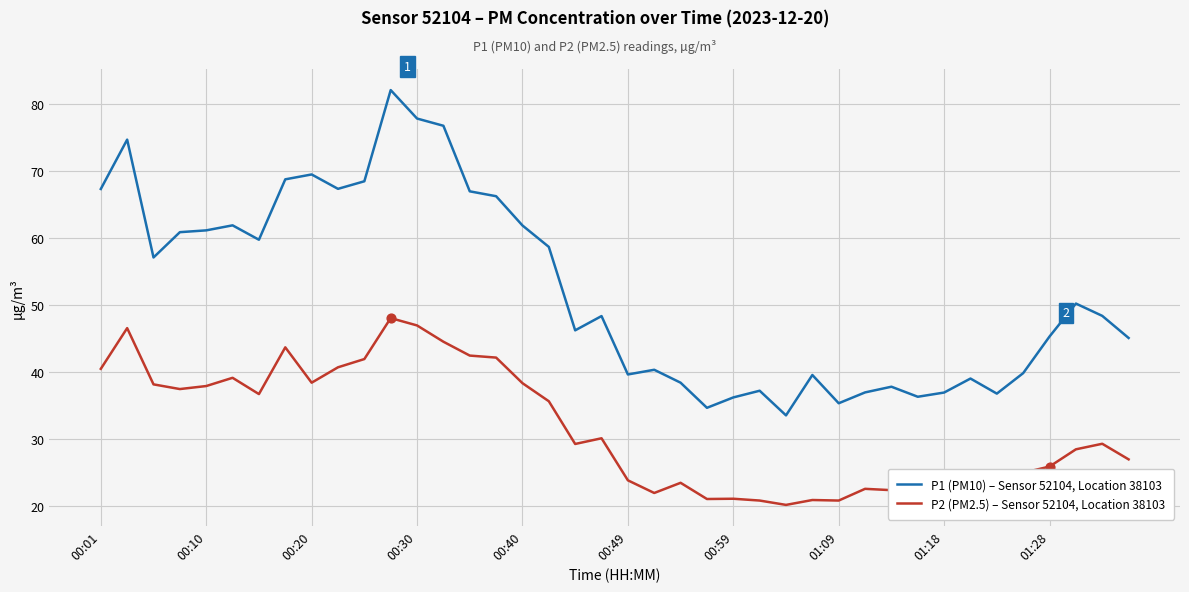

Which series has the largest total across all categories?

P1 (PM10) – Sensor 52104, Location 38103